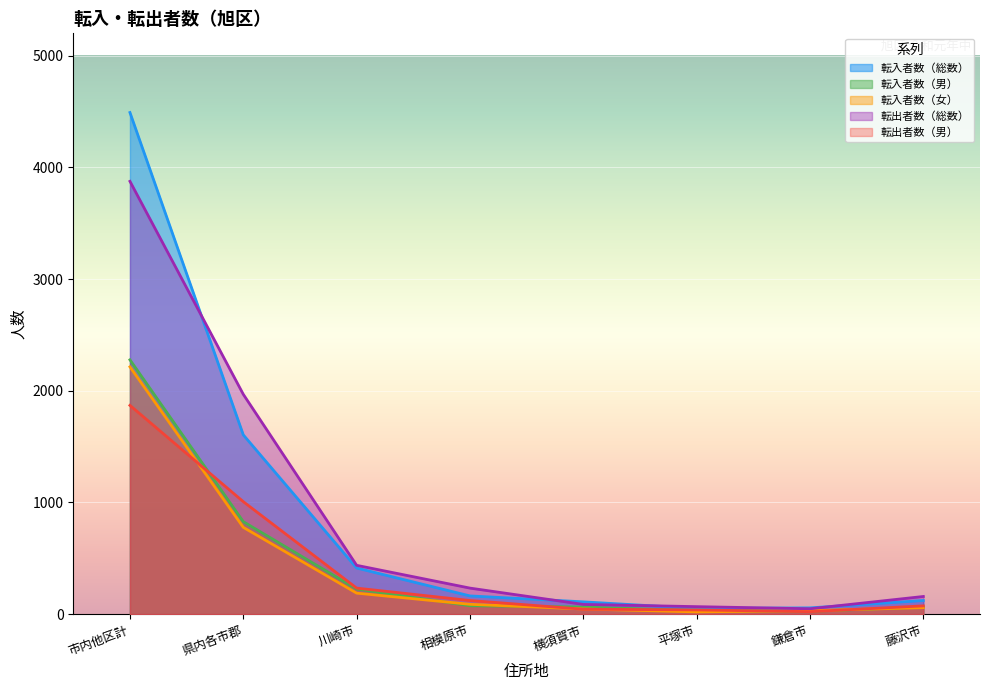

What position from the right is 市内他区計?

8